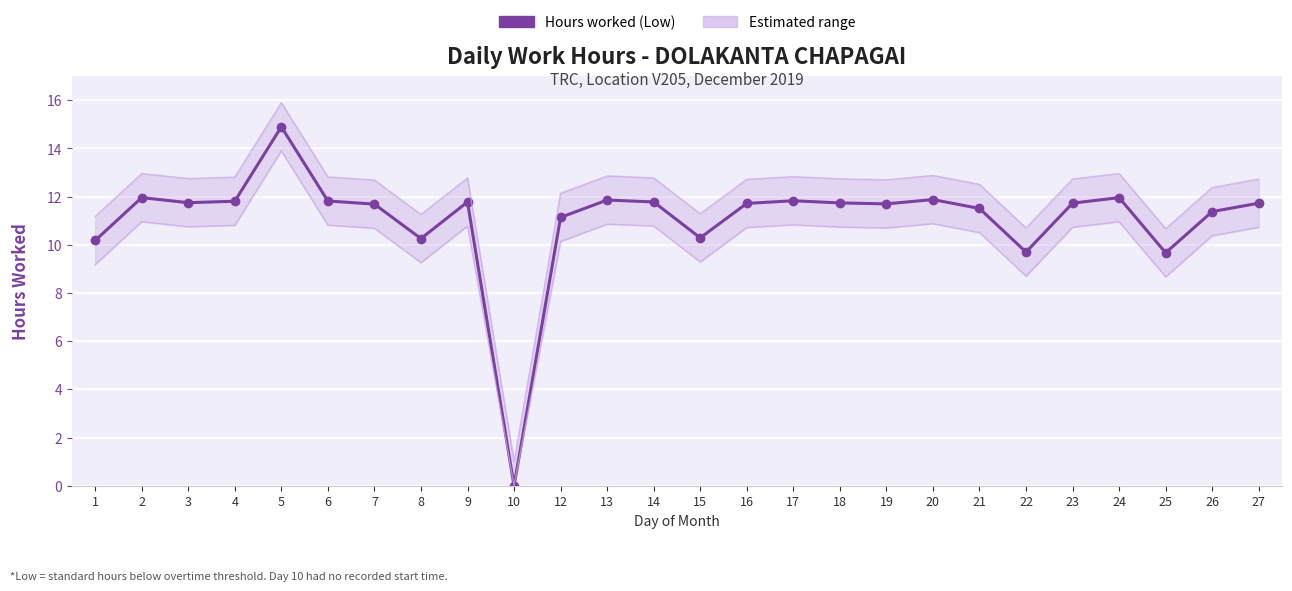

How many positive values are there?

25